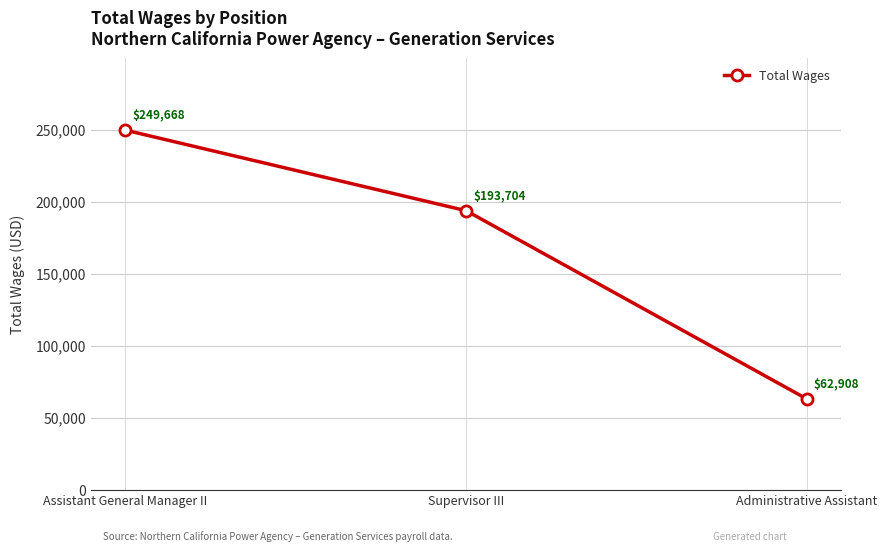

Where does the data first go above 193704?

Assistant General Manager II